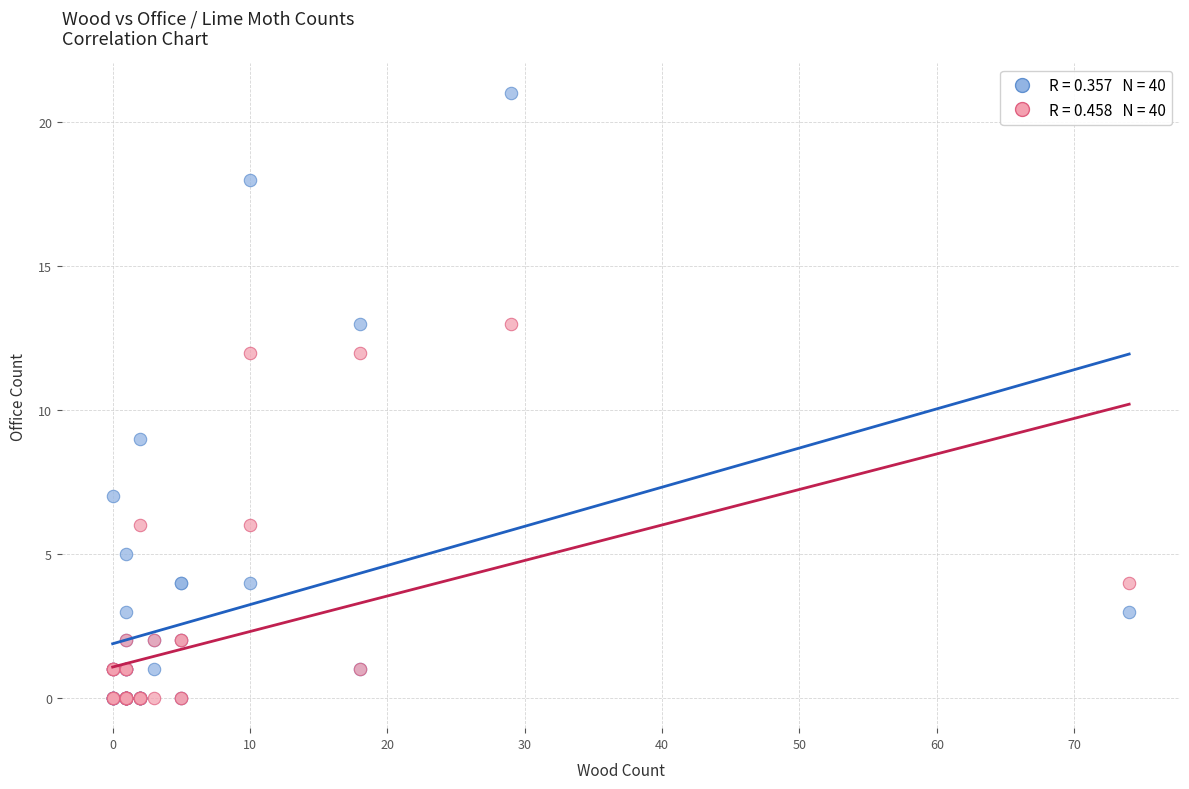

Across all series, what Y value is closest to 10?

9